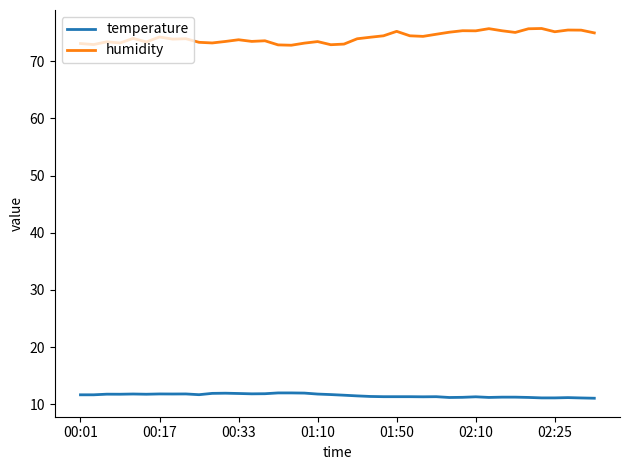

What is the maximum value for humidity?

75.7